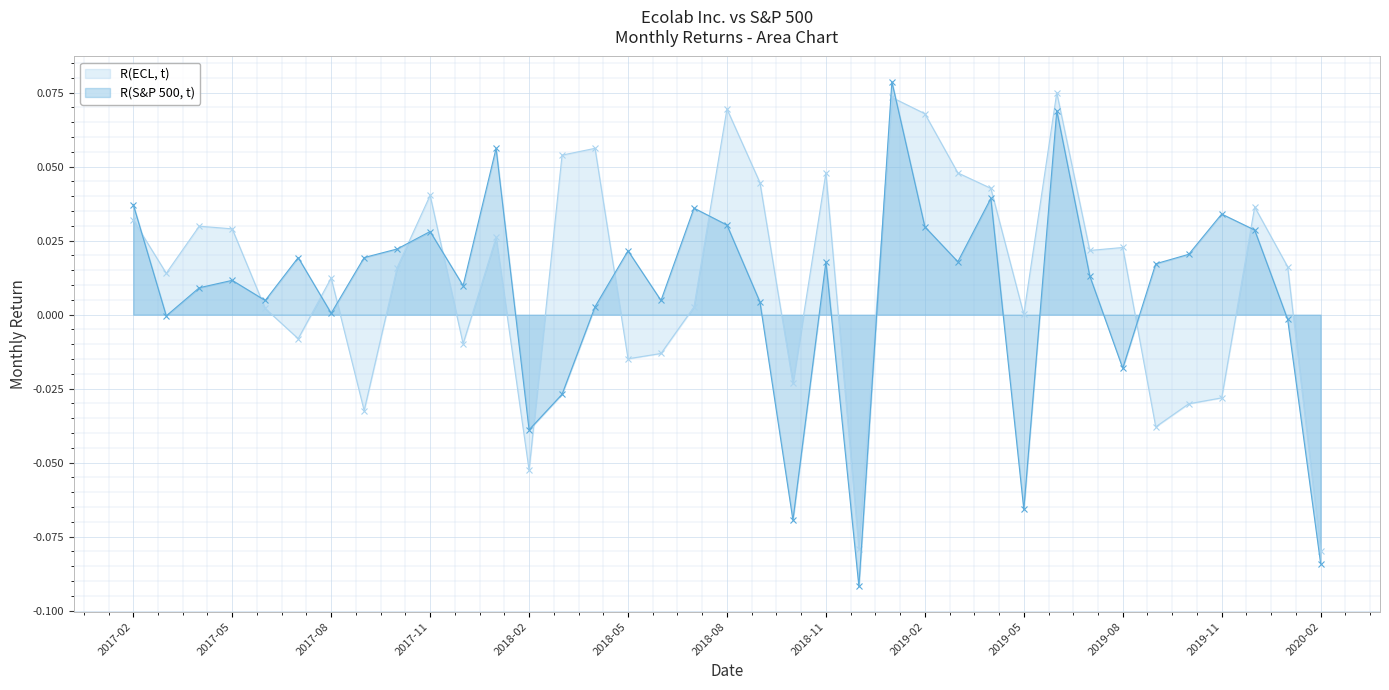

Is it true that R(ECL, t) equals -0.0 at 2019-09?

True